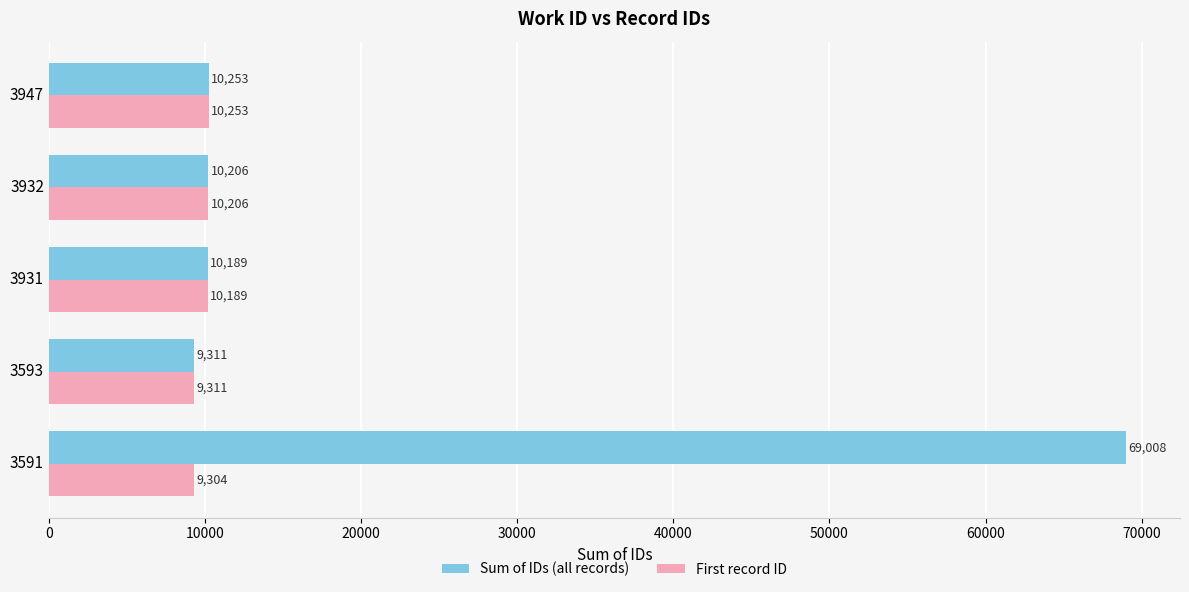

What is the minimum value shown in the chart?

9304